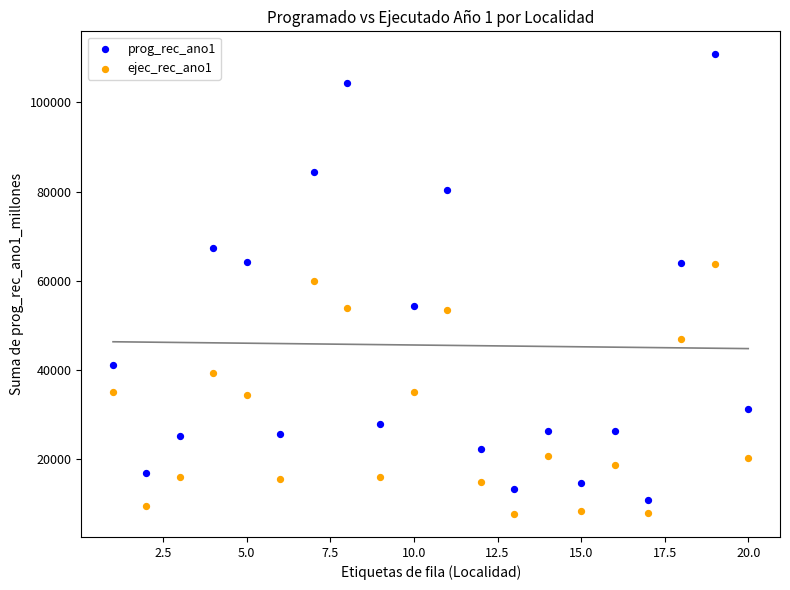

Which series reaches the minimum Y coordinate?

ejec_rec_ano1